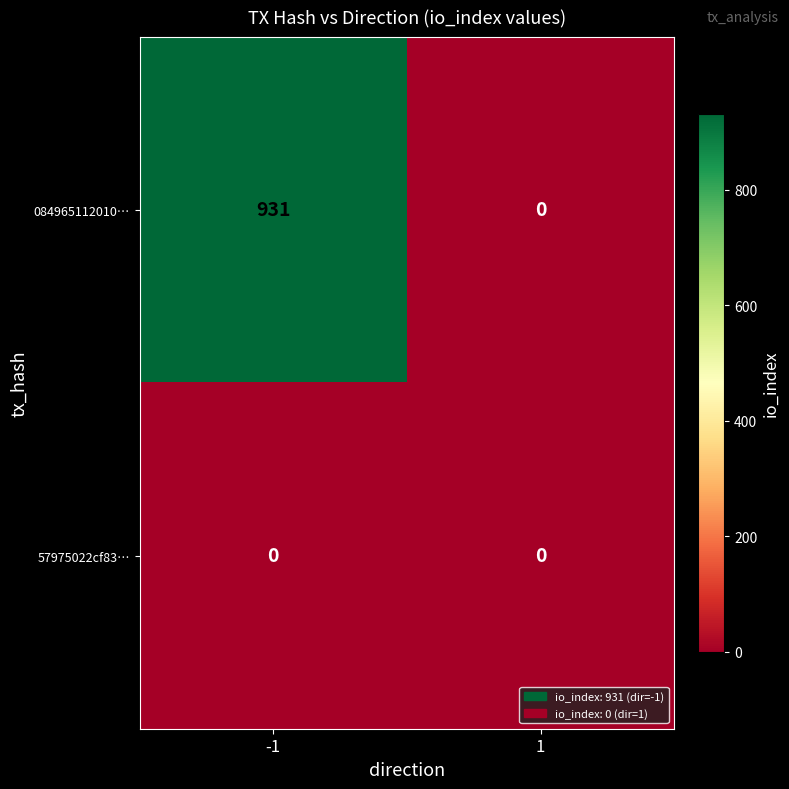

Reading left to right, what are all the values shown in this chart?

084965112010…: -1=931	1=0
57975022cf83…: -1=0	1=0